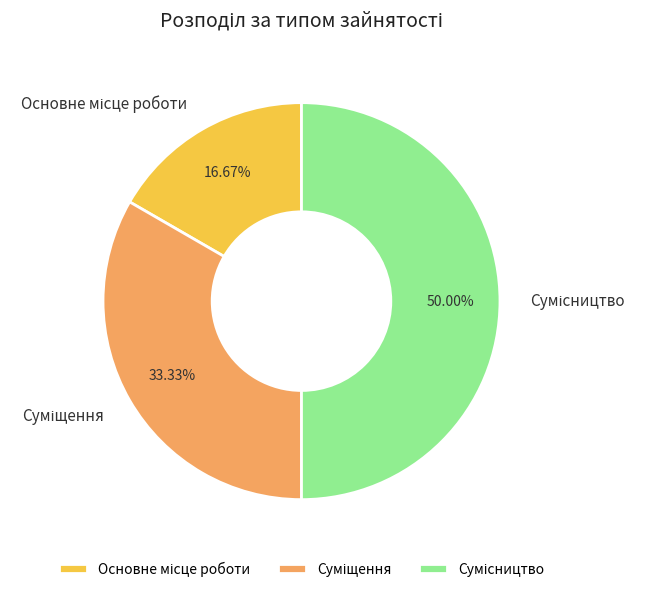

To the nearest percent, what is the difference between the largest and smallest slice percentages?

33%